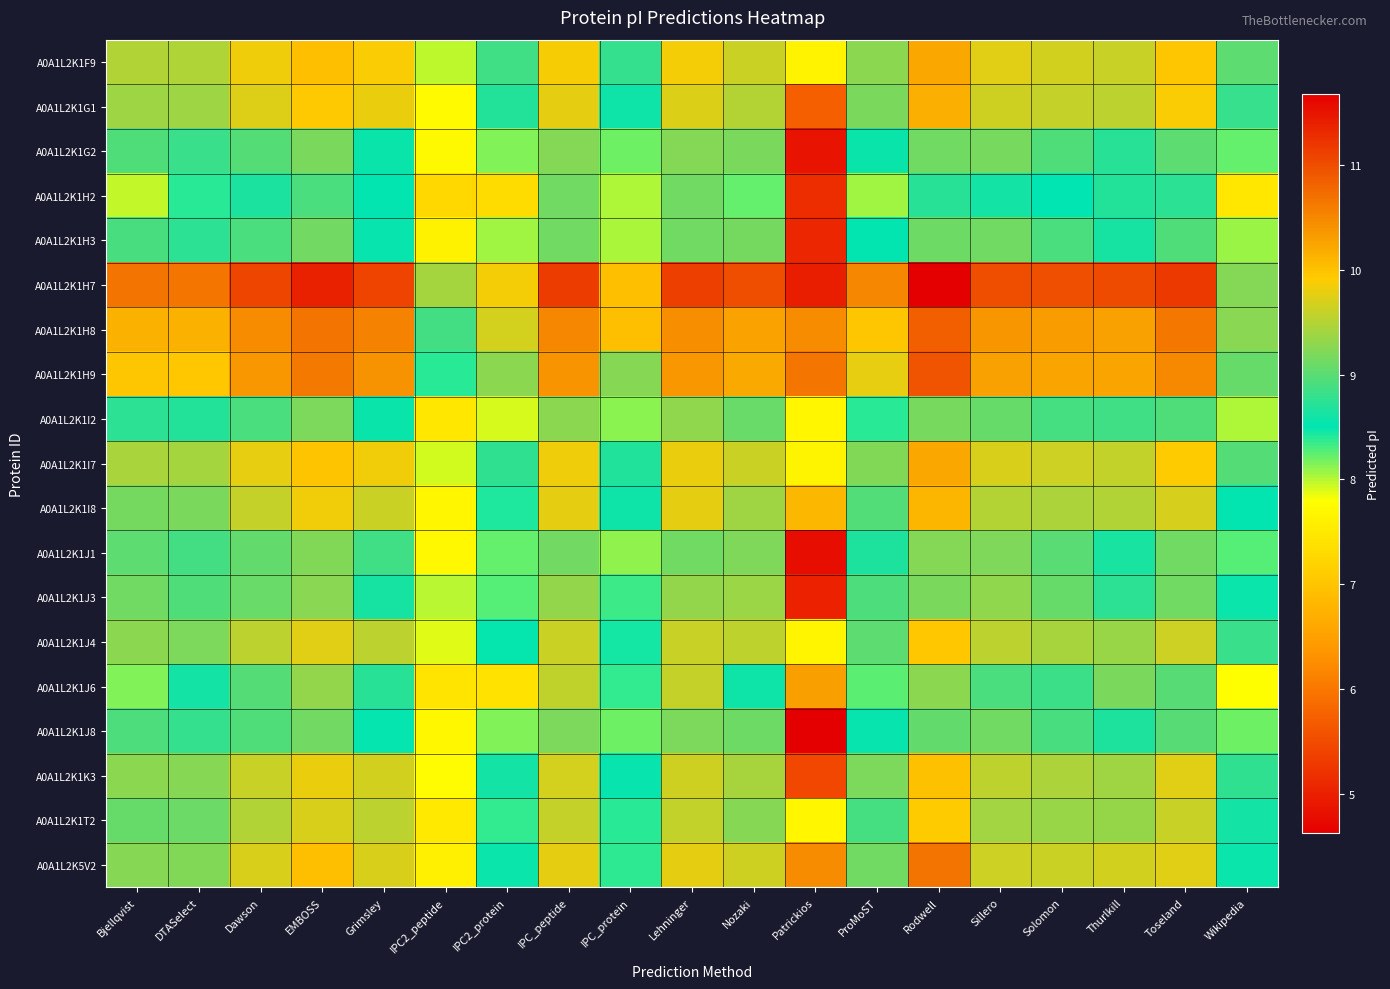

Reading left to right, list all the values displayed in this chart.

A0A1L2K1F9: Bjellqvist=9.5	DTASelect=9.5	Dawson=9.8	EMBOSS=10.0	Grimsley=9.9	IPC2_peptide=8.0	IPC2_protein=8.9	IPC_peptide=9.9	IPC_protein=8.8	Lehninger=9.9	Nozaki=9.6	Patrickios=7.6	ProMoST=9.3	Rodwell=10.2	Sillero=9.8	Solomon=9.7	Thurlkill=9.6	Toseland=10.0	Wikipedia=9.0
A0A1L2K1G1: Bjellqvist=9.4	DTASelect=9.4	Dawson=9.7	EMBOSS=9.9	Grimsley=9.8	IPC2_peptide=7.7	IPC2_protein=8.7	IPC_peptide=9.8	IPC_protein=8.6	Lehninger=9.7	Nozaki=9.5	Patrickios=5.7	ProMoST=9.2	Rodwell=10.2	Sillero=9.6	Solomon=9.6	Thurlkill=9.5	Toseland=9.9	Wikipedia=8.8
A0A1L2K1G2: Bjellqvist=8.9	DTASelect=8.8	Dawson=9.0	EMBOSS=9.2	Grimsley=8.6	IPC2_peptide=7.7	IPC2_protein=8.1	IPC_peptide=9.2	IPC_protein=8.2	Lehninger=9.2	Nozaki=9.2	Patrickios=4.9	ProMoST=8.6	Rodwell=9.1	Sillero=9.2	Solomon=8.9	Thurlkill=8.7	Toseland=9.0	Wikipedia=8.2
A0A1L2K1H2: Bjellqvist=8.0	DTASelect=8.4	Dawson=8.7	EMBOSS=8.9	Grimsley=8.5	IPC2_peptide=7.3	IPC2_protein=7.3	IPC_peptide=9.1	IPC_protein=8.0	Lehninger=9.1	Nozaki=8.2	Patrickios=5.2	ProMoST=8.1	Rodwell=8.7	Sillero=8.6	Solomon=8.5	Thurlkill=8.7	Toseland=8.7	Wikipedia=7.5
A0A1L2K1H3: Bjellqvist=8.9	DTASelect=8.8	Dawson=8.9	EMBOSS=9.1	Grimsley=8.6	IPC2_peptide=7.6	IPC2_protein=8.1	IPC_peptide=9.1	IPC_protein=8.0	Lehninger=9.1	Nozaki=9.2	Patrickios=5.1	ProMoST=8.5	Rodwell=9.1	Sillero=9.1	Solomon=8.9	Thurlkill=8.6	Toseland=8.9	Wikipedia=8.1
A0A1L2K1H7: Bjellqvist=10.7	DTASelect=10.7	Dawson=11.1	EMBOSS=11.4	Grimsley=11.1	IPC2_peptide=9.4	IPC2_protein=9.9	IPC_peptide=11.2	IPC_protein=10.0	Lehninger=11.1	Nozaki=11.0	Patrickios=11.4	ProMoST=10.5	Rodwell=11.7	Sillero=11.0	Solomon=11.0	Thurlkill=11.0	Toseland=11.2	Wikipedia=9.2
A0A1L2K1H8: Bjellqvist=10.1	DTASelect=10.1	Dawson=10.5	EMBOSS=10.7	Grimsley=10.5	IPC2_peptide=8.9	IPC2_protein=9.7	IPC_peptide=10.5	IPC_protein=10.0	Lehninger=10.5	Nozaki=10.3	Patrickios=10.5	ProMoST=10.0	Rodwell=10.8	Sillero=10.4	Solomon=10.3	Thurlkill=10.3	Toseland=10.6	Wikipedia=9.3
A0A1L2K1H9: Bjellqvist=10.0	DTASelect=10.0	Dawson=10.4	EMBOSS=10.6	Grimsley=10.4	IPC2_peptide=8.4	IPC2_protein=9.3	IPC_peptide=10.4	IPC_protein=9.3	Lehninger=10.4	Nozaki=10.2	Patrickios=10.7	ProMoST=9.8	Rodwell=10.9	Sillero=10.3	Solomon=10.2	Thurlkill=10.2	Toseland=10.5	Wikipedia=9.1
A0A1L2K1I2: Bjellqvist=8.8	DTASelect=8.7	Dawson=8.9	EMBOSS=9.2	Grimsley=8.6	IPC2_peptide=7.5	IPC2_protein=7.9	IPC_peptide=9.3	IPC_protein=8.1	Lehninger=9.3	Nozaki=9.1	Patrickios=7.7	ProMoST=8.4	Rodwell=9.2	Sillero=9.1	Solomon=8.9	Thurlkill=8.9	Toseland=8.9	Wikipedia=8.0
A0A1L2K1I7: Bjellqvist=9.4	DTASelect=9.4	Dawson=9.8	EMBOSS=10.0	Grimsley=9.8	IPC2_peptide=7.9	IPC2_protein=8.8	IPC_peptide=9.8	IPC_protein=8.7	Lehninger=9.8	Nozaki=9.6	Patrickios=7.6	ProMoST=9.2	Rodwell=10.2	Sillero=9.7	Solomon=9.6	Thurlkill=9.6	Toseland=9.9	Wikipedia=9.0
A0A1L2K1I8: Bjellqvist=9.2	DTASelect=9.2	Dawson=9.6	EMBOSS=9.8	Grimsley=9.6	IPC2_peptide=7.7	IPC2_protein=8.4	IPC_peptide=9.8	IPC_protein=8.6	Lehninger=9.8	Nozaki=9.4	Patrickios=10.1	ProMoST=9.0	Rodwell=10.1	Sillero=9.5	Solomon=9.5	Thurlkill=9.5	Toseland=9.7	Wikipedia=8.5
A0A1L2K1J1: Bjellqvist=9.0	DTASelect=8.9	Dawson=9.0	EMBOSS=9.2	Grimsley=8.9	IPC2_peptide=7.7	IPC2_protein=8.2	IPC_peptide=9.1	IPC_protein=8.1	Lehninger=9.1	Nozaki=9.2	Patrickios=4.8	ProMoST=8.7	Rodwell=9.2	Sillero=9.2	Solomon=9.0	Thurlkill=8.6	Toseland=9.1	Wikipedia=8.3
A0A1L2K1J3: Bjellqvist=9.1	DTASelect=8.9	Dawson=9.1	EMBOSS=9.3	Grimsley=8.6	IPC2_peptide=8.0	IPC2_protein=8.3	IPC_peptide=9.3	IPC_protein=8.3	Lehninger=9.3	Nozaki=9.4	Patrickios=5.0	ProMoST=8.9	Rodwell=9.2	Sillero=9.3	Solomon=9.1	Thurlkill=8.8	Toseland=9.1	Wikipedia=8.5
A0A1L2K1J4: Bjellqvist=9.3	DTASelect=9.2	Dawson=9.5	EMBOSS=9.8	Grimsley=9.5	IPC2_peptide=7.9	IPC2_protein=8.5	IPC_peptide=9.6	IPC_protein=8.4	Lehninger=9.6	Nozaki=9.5	Patrickios=7.7	ProMoST=9.0	Rodwell=10.0	Sillero=9.5	Solomon=9.4	Thurlkill=9.3	Toseland=9.6	Wikipedia=8.8
A0A1L2K1J6: Bjellqvist=8.1	DTASelect=8.6	Dawson=9.0	EMBOSS=9.3	Grimsley=8.7	IPC2_peptide=7.4	IPC2_protein=7.4	IPC_peptide=9.6	IPC_protein=8.4	Lehninger=9.6	Nozaki=8.6	Patrickios=10.3	ProMoST=8.3	Rodwell=9.3	Sillero=8.9	Solomon=8.8	Thurlkill=9.2	Toseland=9.0	Wikipedia=7.8
A0A1L2K1J8: Bjellqvist=8.9	DTASelect=8.8	Dawson=8.9	EMBOSS=9.1	Grimsley=8.5	IPC2_peptide=7.7	IPC2_protein=8.1	IPC_peptide=9.2	IPC_protein=8.2	Lehninger=9.2	Nozaki=9.1	Patrickios=4.6	ProMoST=8.6	Rodwell=9.0	Sillero=9.1	Solomon=8.9	Thurlkill=8.7	Toseland=9.0	Wikipedia=8.2
A0A1L2K1K3: Bjellqvist=9.3	DTASelect=9.3	Dawson=9.6	EMBOSS=9.8	Grimsley=9.7	IPC2_peptide=7.7	IPC2_protein=8.6	IPC_peptide=9.7	IPC_protein=8.6	Lehninger=9.6	Nozaki=9.4	Patrickios=5.5	ProMoST=9.2	Rodwell=10.0	Sillero=9.5	Solomon=9.5	Thurlkill=9.4	Toseland=9.8	Wikipedia=8.8
A0A1L2K1T2: Bjellqvist=9.1	DTASelect=9.1	Dawson=9.5	EMBOSS=9.7	Grimsley=9.5	IPC2_peptide=7.5	IPC2_protein=8.4	IPC_peptide=9.6	IPC_protein=8.4	Lehninger=9.6	Nozaki=9.3	Patrickios=7.7	ProMoST=8.9	Rodwell=9.9	Sillero=9.4	Solomon=9.3	Thurlkill=9.3	Toseland=9.6	Wikipedia=8.6
A0A1L2K5V2: Bjellqvist=9.3	DTASelect=9.2	Dawson=9.7	EMBOSS=10.0	Grimsley=9.7	IPC2_peptide=7.6	IPC2_protein=8.5	IPC_peptide=9.8	IPC_protein=8.4	Lehninger=9.8	Nozaki=9.6	Patrickios=10.5	ProMoST=9.1	Rodwell=10.7	Sillero=9.6	Solomon=9.6	Thurlkill=9.7	Toseland=9.8	Wikipedia=8.5